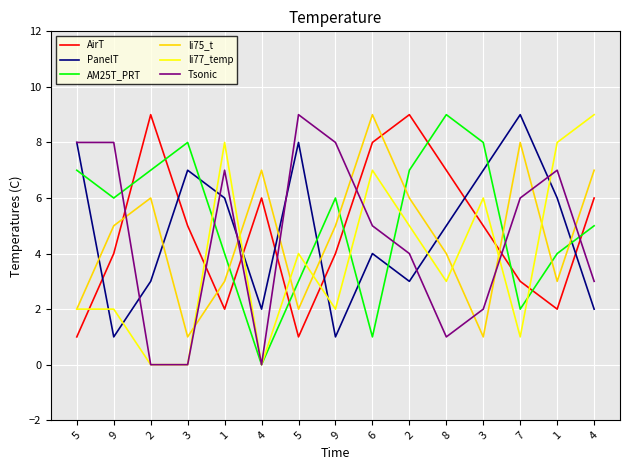

How many lines are shown in the chart?

6